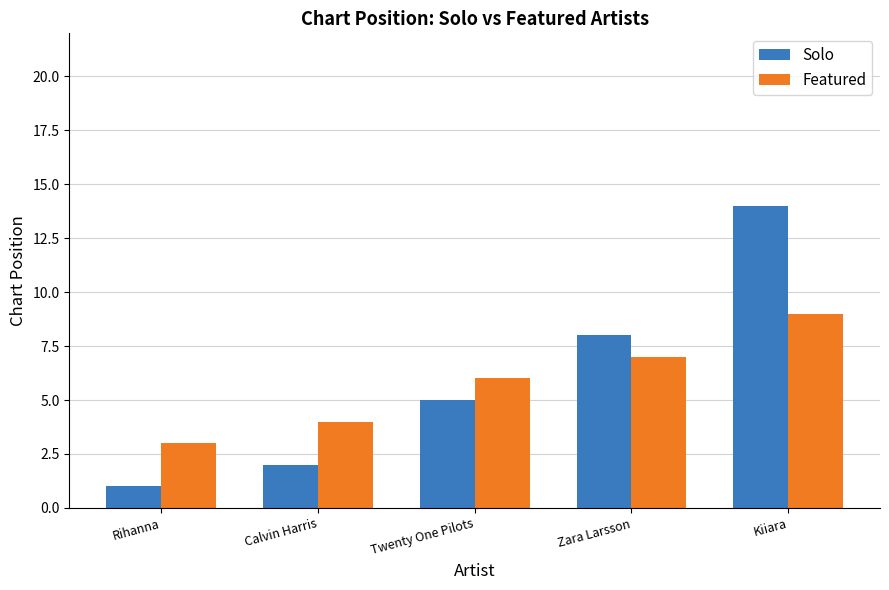

List the series in order of their peak value, highest first.

Solo, Featured